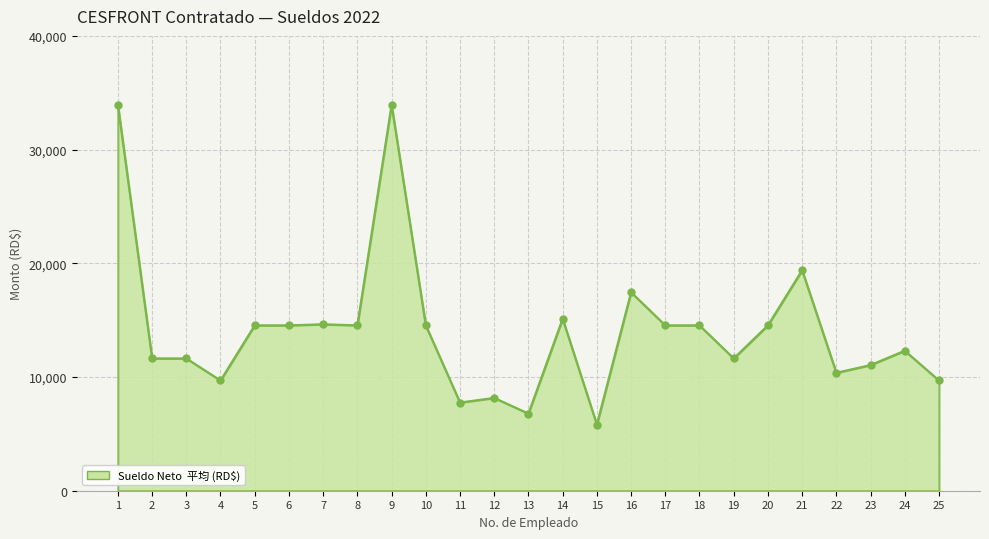

Which has a higher value, 2 or 20?

20